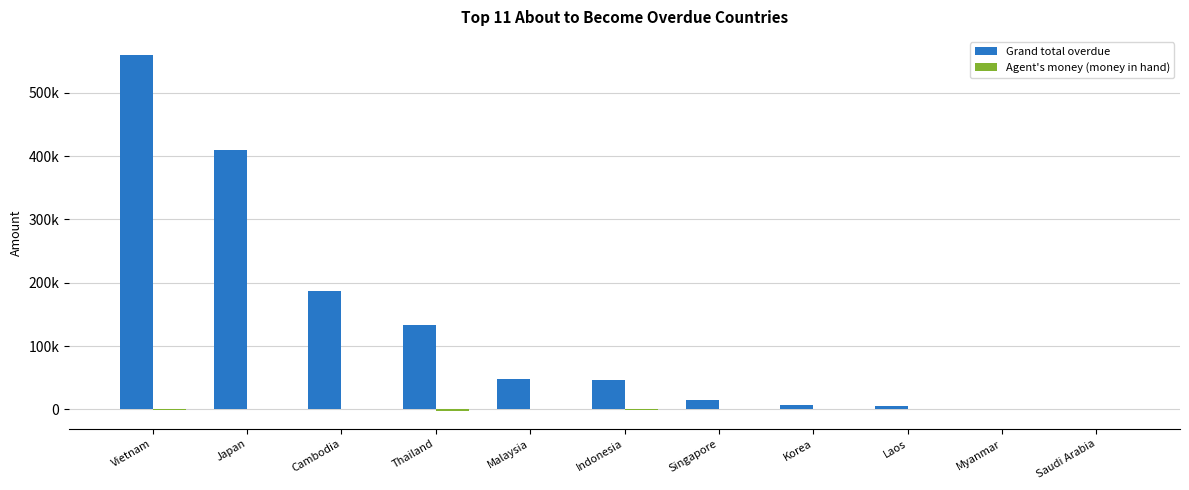

Reading right to left, transcribe all the data shown in this chart.

Grand total overdue: 0.0	0.0	5052.0	7211.0	14266.9	46139.2	48369.5	133749.7	187048.0	409931.5	560053.9
Agent's money (money in hand): 0.0	0.0	0.0	0.0	0.0	-1190.0	0.0	-2709.4	0.0	0.0	-494.1